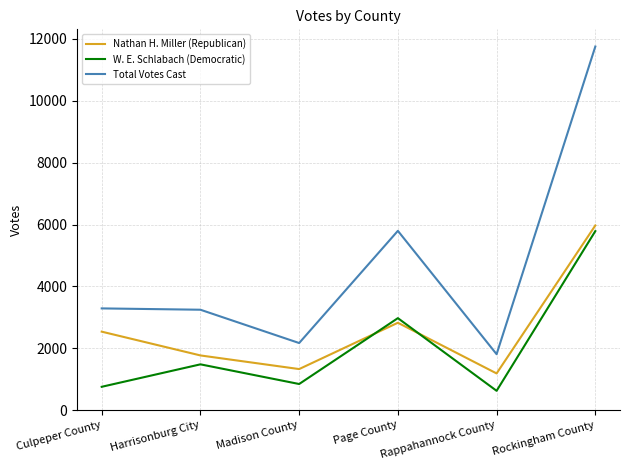

True or false: W. E. Schlabach (Democratic) and Nathan H. Miller (Republican) cross at least once.

True